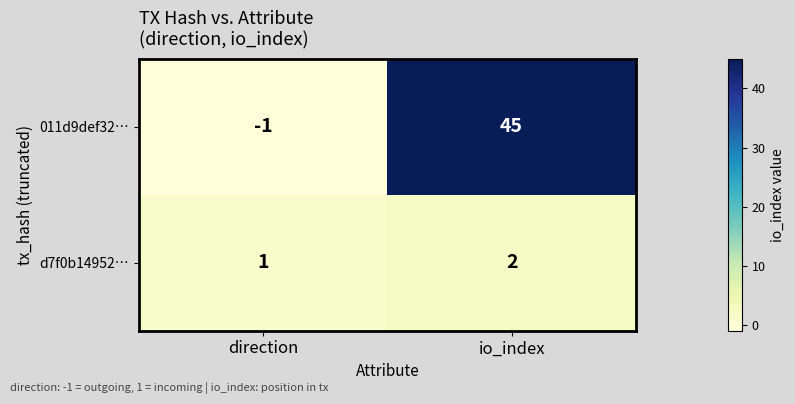

What is the difference between the 011d9def32… values at io_index and direction?

46